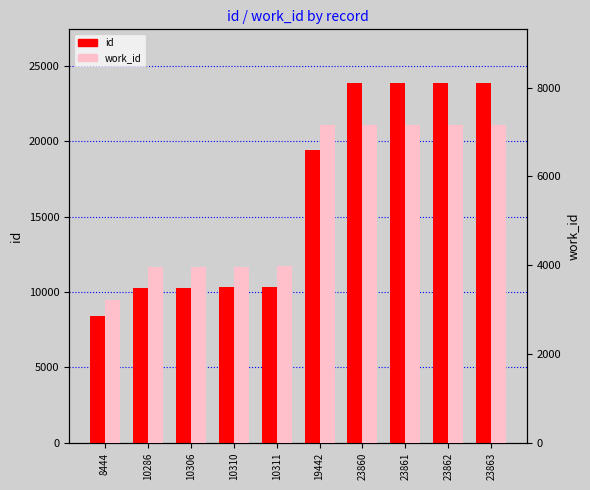

At which category is the sum across all series the highest?

23863